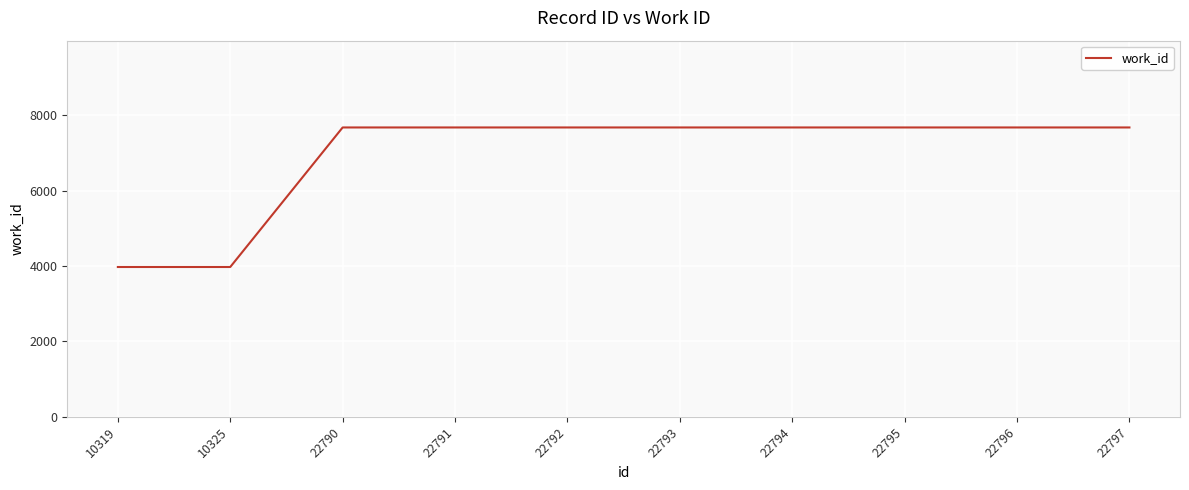

Is this an area chart (filled region under the line)?

No